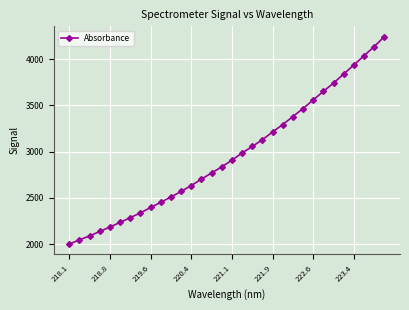

What is the greatest value displayed?

4243.7